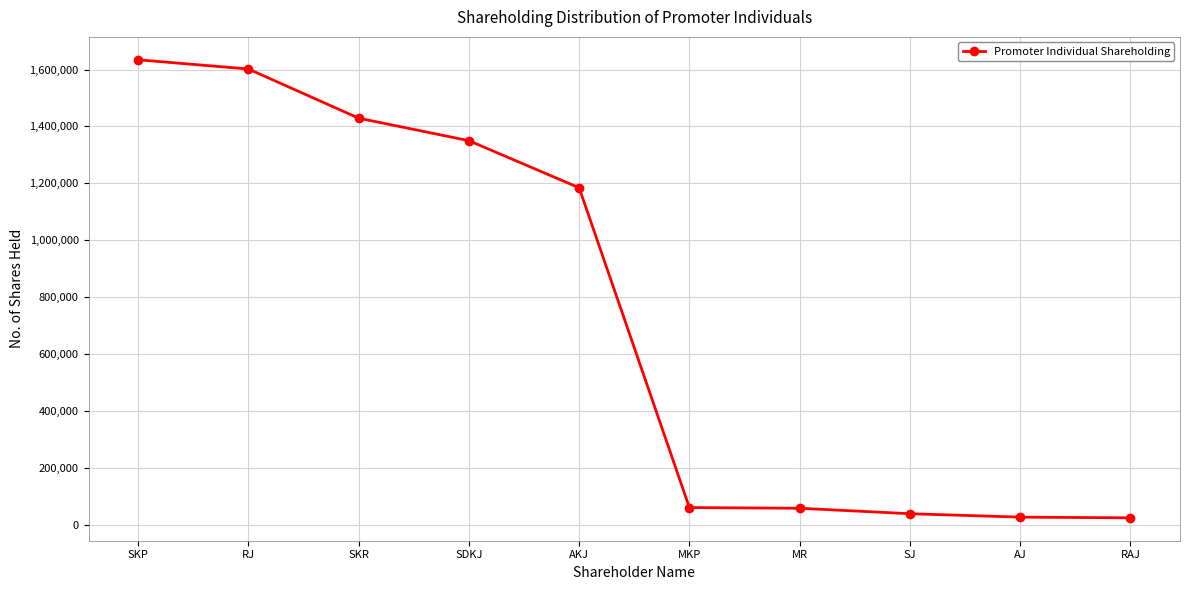

True or false: the data shows 1634364 at SKP.

True